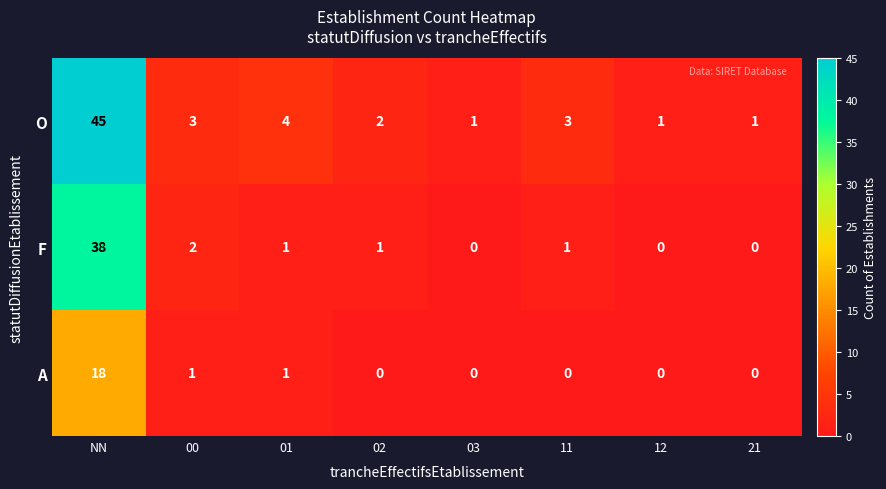

How many values in F are above zero?

5